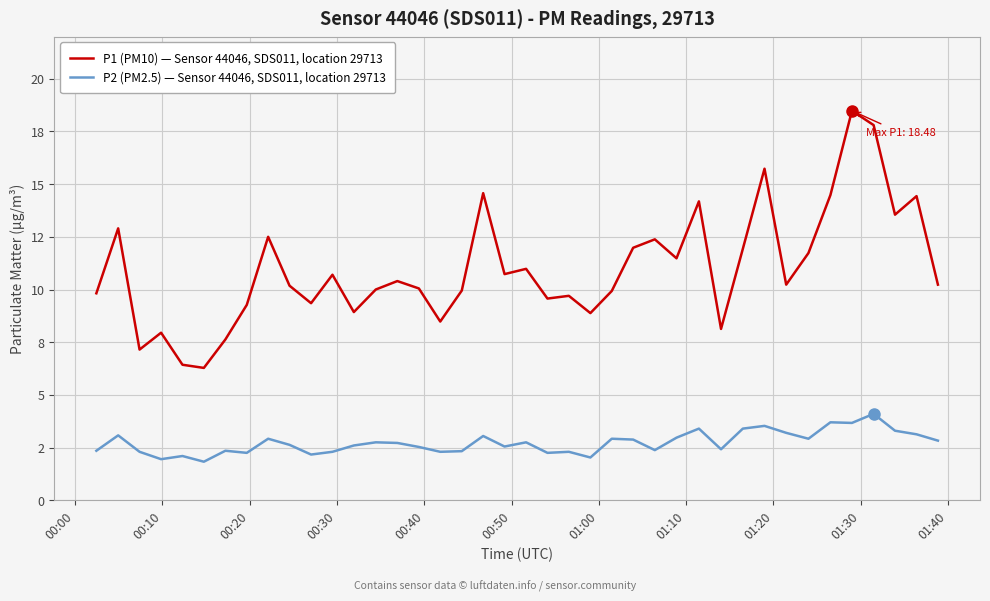

What is the value of the P1 (PM10) — Sensor 44046, SDS011, location 29713 point at the 40th from the left?

10.2